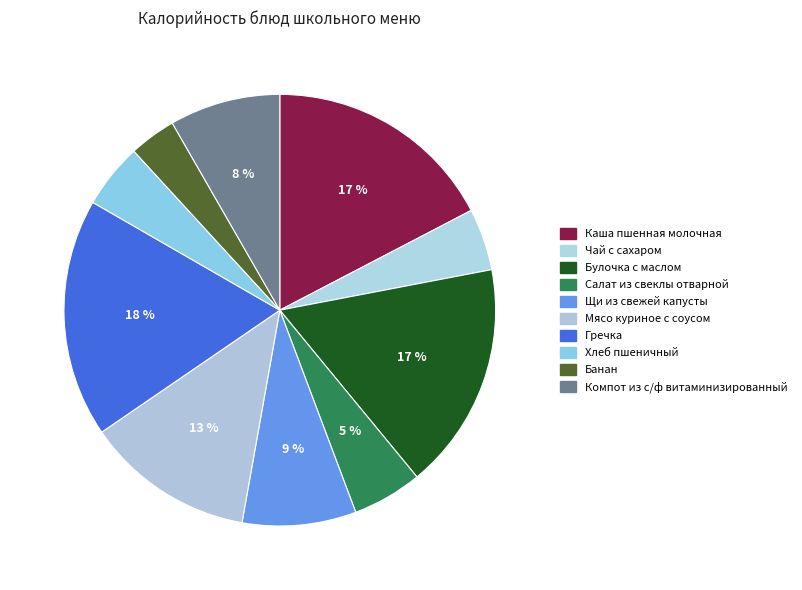

To the nearest percent, what portion does Банан represent?

4%